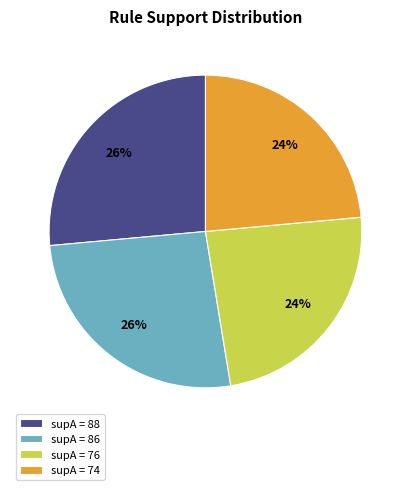

To the nearest percent, what is the combined percentage of supA = 76 and supA = 86?

50%